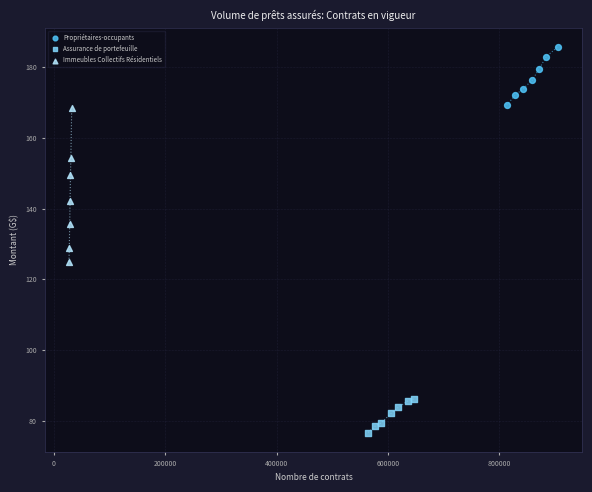

Which series reaches the minimum Y coordinate?

Assurance de portefeuille